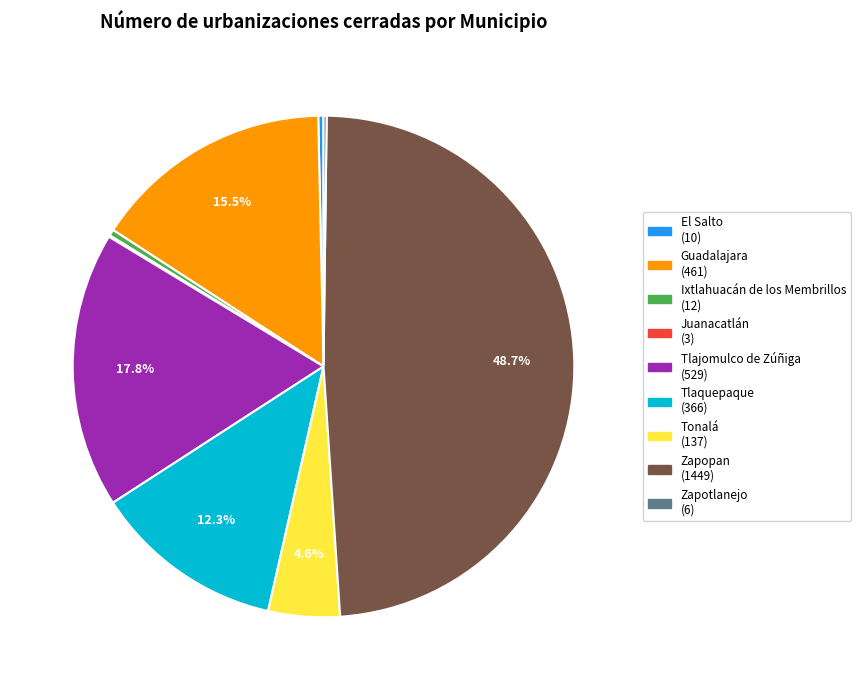

What is the ratio of the value at Tlajomulco de Zúñiga to the value at Tonalá?

3.9